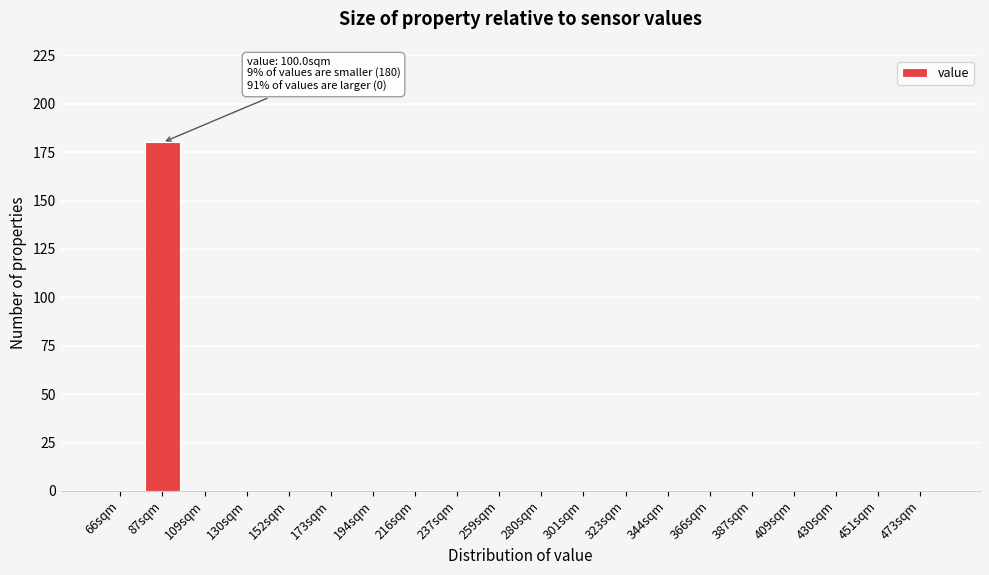

Reading left to right, extract all data points from this chart.

66sqm=0	87sqm=180	109sqm=0	130sqm=0	152sqm=0	173sqm=0	194sqm=0	216sqm=0	237sqm=0	259sqm=0	280sqm=0	301sqm=0	323sqm=0	344sqm=0	366sqm=0	387sqm=0	409sqm=0	430sqm=0	451sqm=0	473sqm=0